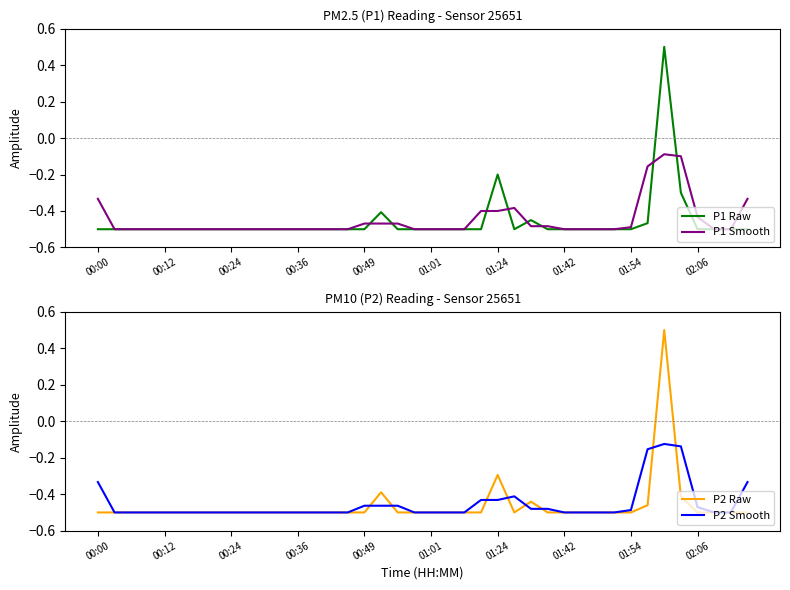

True or false: P2 Raw and P2 Smooth intersect in this chart.

True